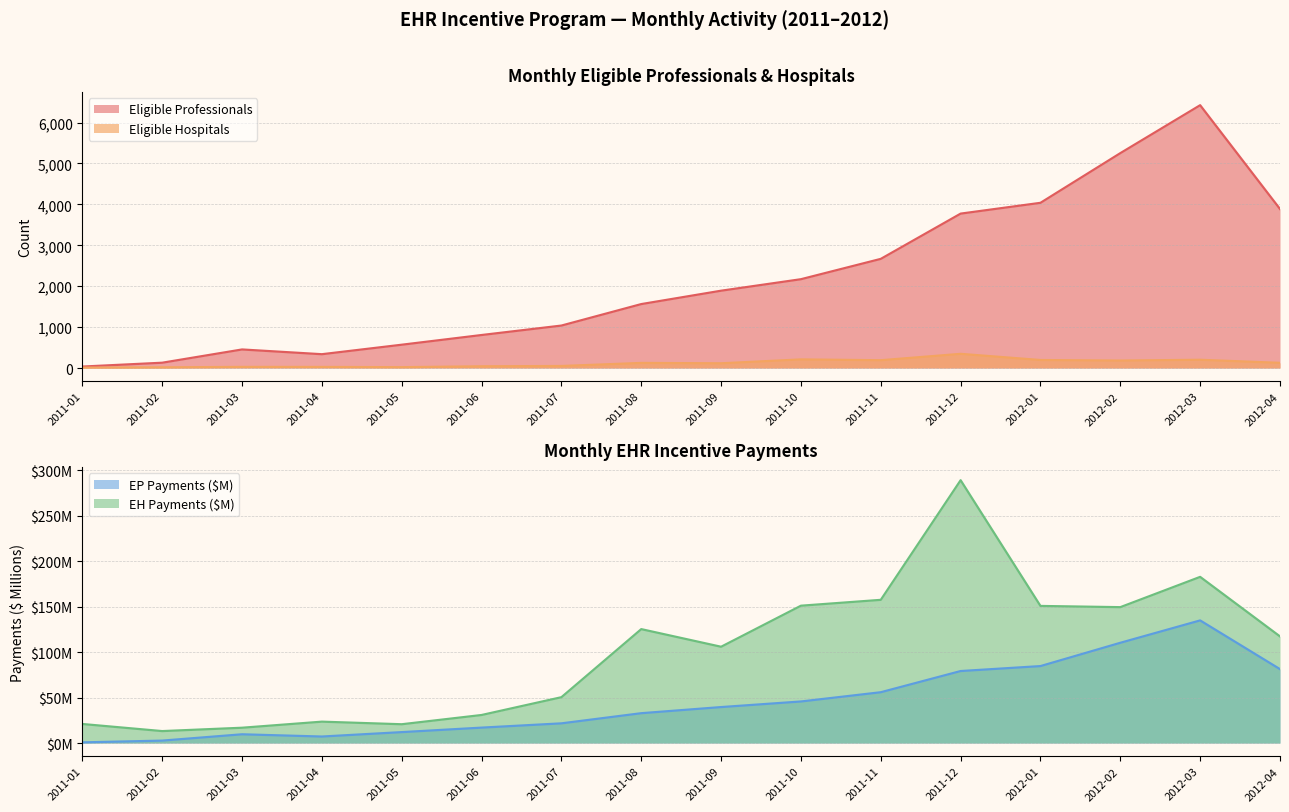

List the series in order of their overall mean, lowest first.

Eligible Hospitals, Eligible Professionals